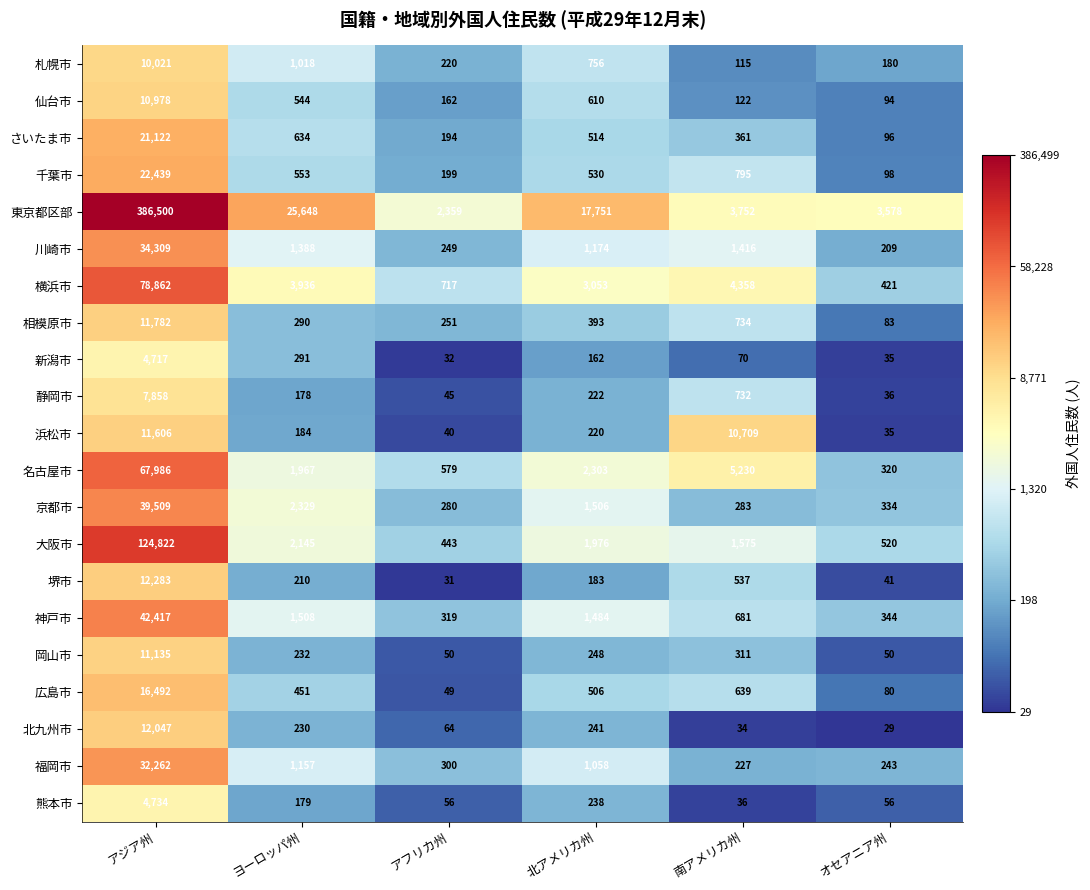

How many values in the 千葉市 series are below 553?

3